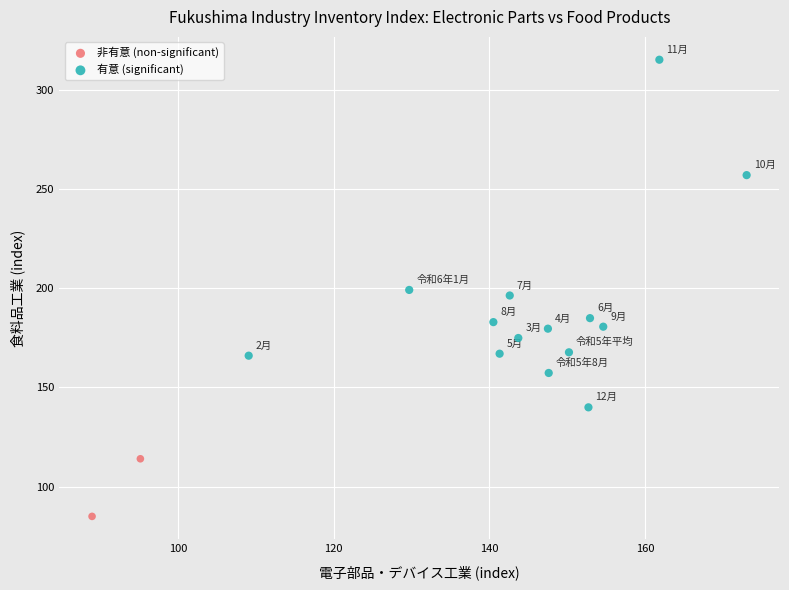

What are all the series names shown in the legend?

非有意 (non-significant), 有意 (significant)